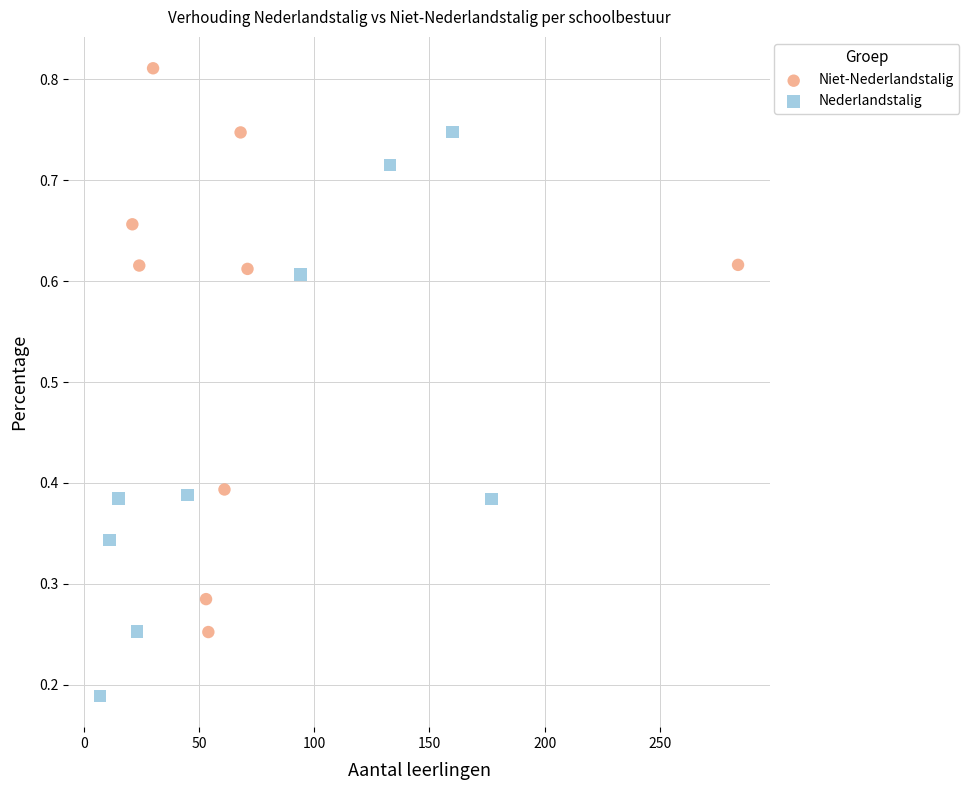

Which series contains the lowest Y value?

Nederlandstalig